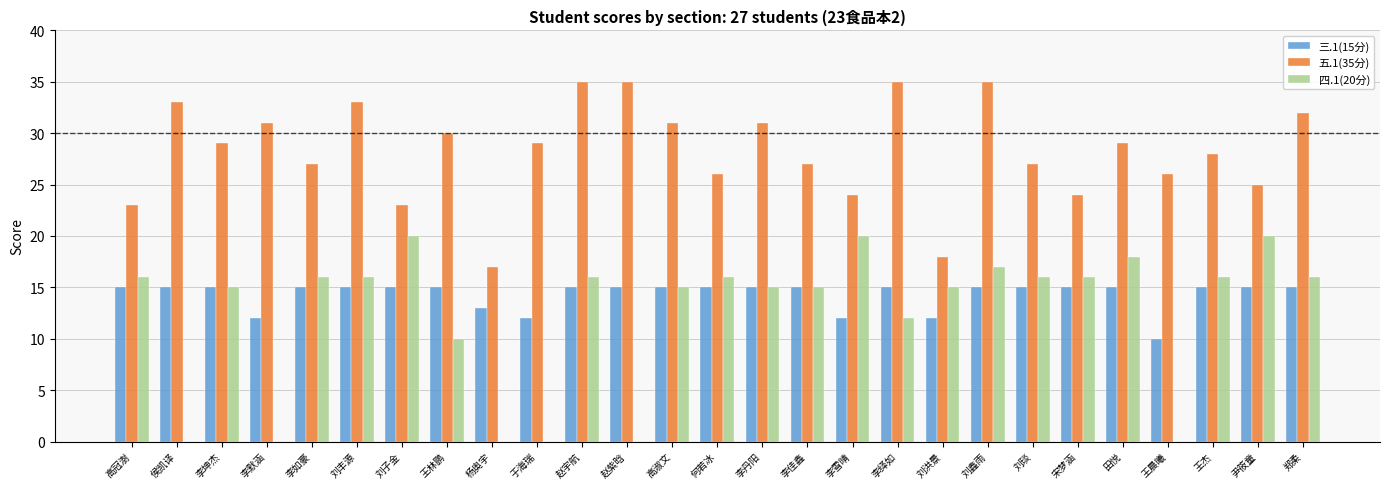

Is it true that 四.1(20分) equals 0 at 李默涵?

True